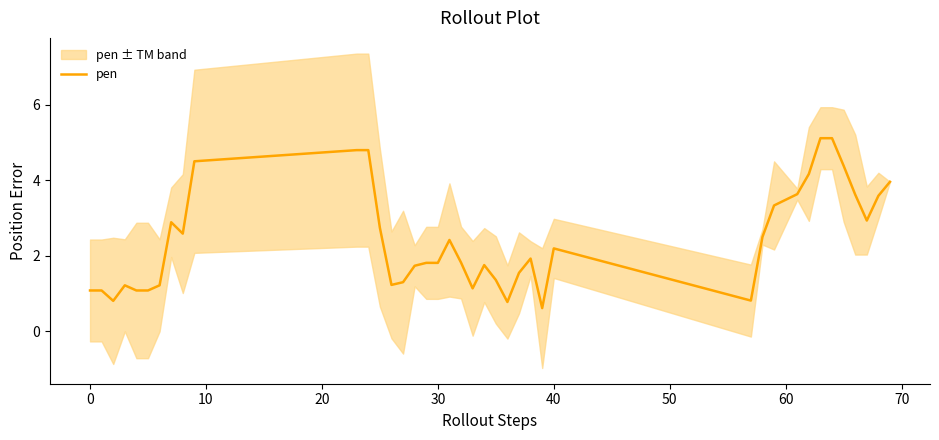

What is the minimum value shown in the chart?

0.6